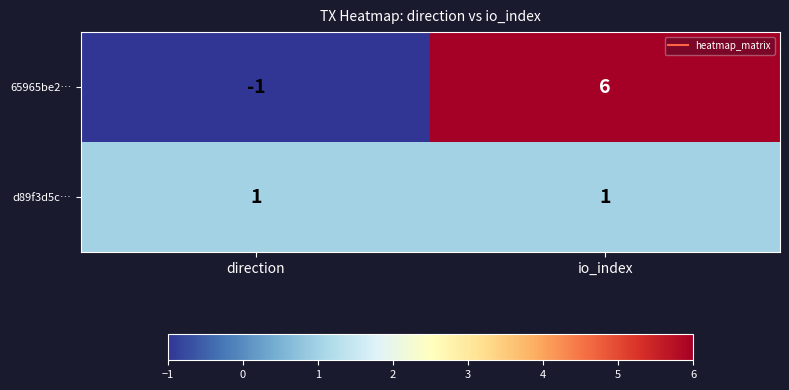

Reading right to left, transcribe all the data shown in this chart.

65965be2…: 6	-1
d89f3d5c…: 1	1